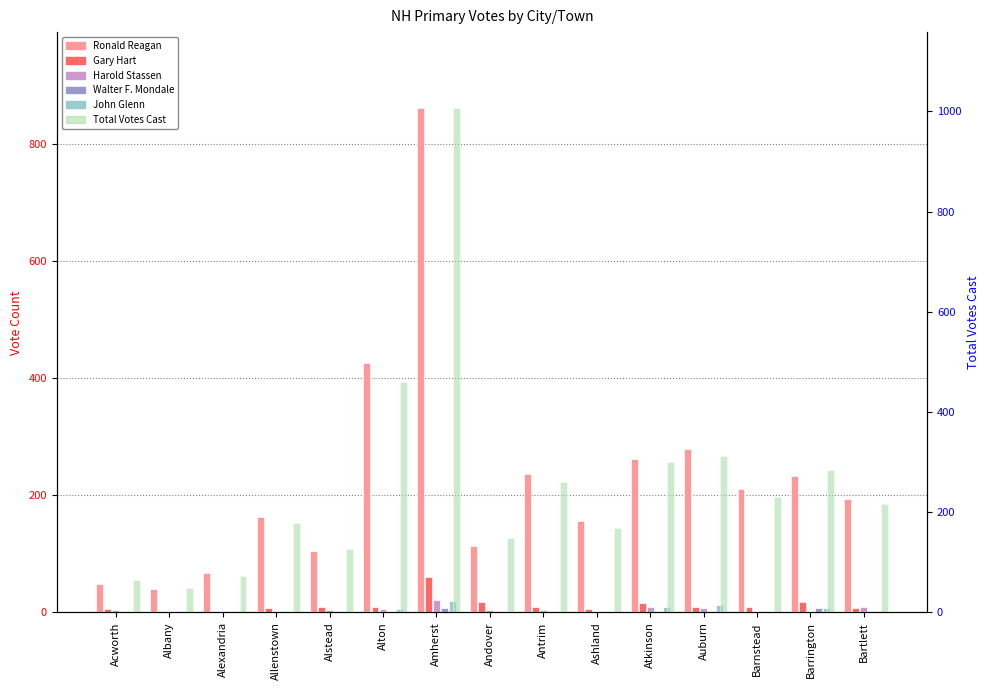

Which series has the widest spread of values?

Total Votes Cast